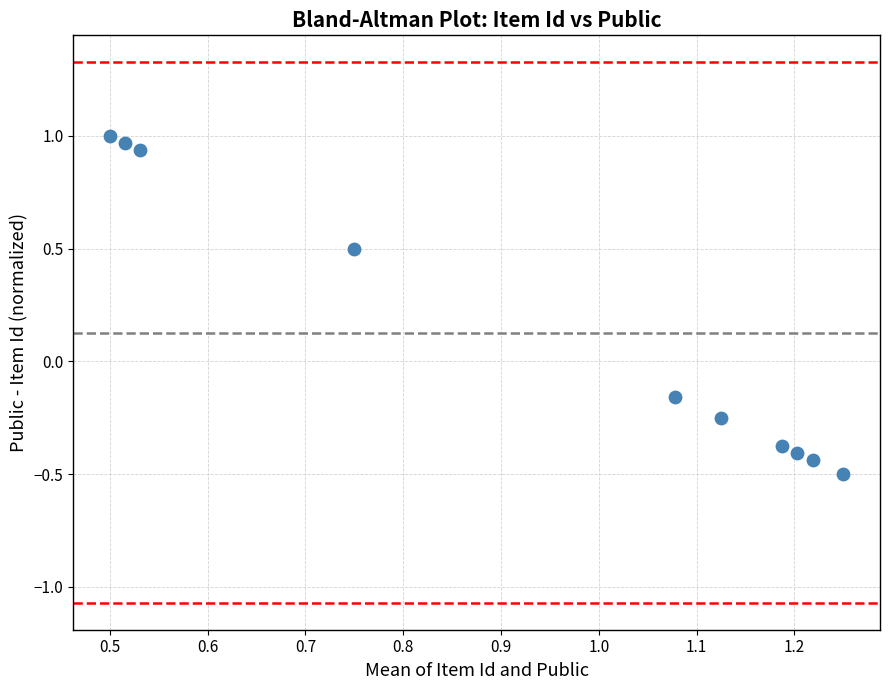

How many points are shown in the scatter plot?

10